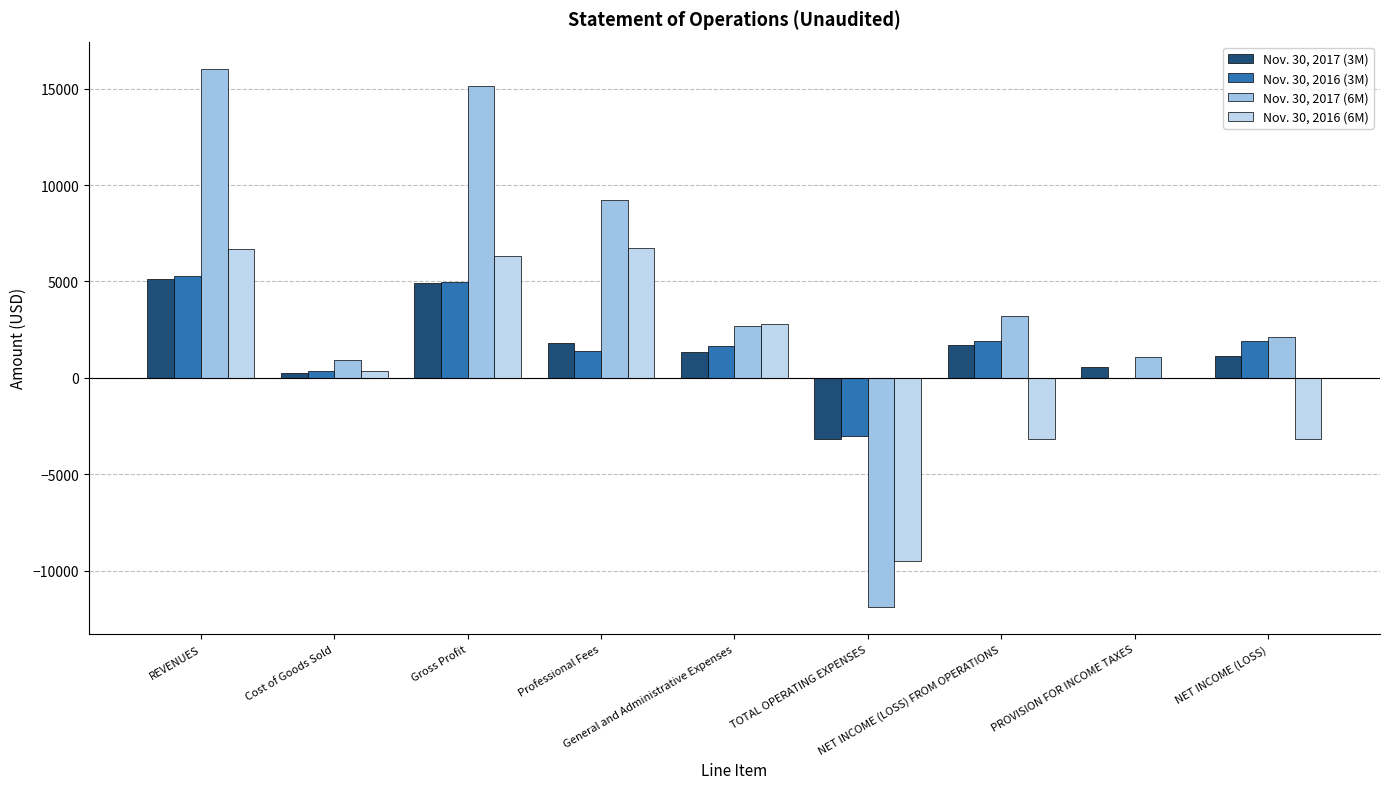

Reading right to left, list all the values displayed in this chart.

Nov. 30, 2017 (3M): NET INCOME (LOSS)=1130	PROVISION FOR INCOME TAXES=582	NET INCOME (LOSS) FROM OPERATIONS=1712	TOTAL OPERATING EXPENSES=-3184	General and Administrative Expenses=1356	Professional Fees=1828	Gross Profit=4896	Cost of Goods Sold=254	REVENUES=5150
Nov. 30, 2016 (3M): NET INCOME (LOSS)=1924	PROVISION FOR INCOME TAXES=0	NET INCOME (LOSS) FROM OPERATIONS=1924	TOTAL OPERATING EXPENSES=-3031	General and Administrative Expenses=1627	Professional Fees=1404	Gross Profit=4955	Cost of Goods Sold=345	REVENUES=5300
Nov. 30, 2017 (6M): NET INCOME (LOSS)=2128	PROVISION FOR INCOME TAXES=1097	NET INCOME (LOSS) FROM OPERATIONS=3225	TOTAL OPERATING EXPENSES=-11901	General and Administrative Expenses=2676	Professional Fees=9225	Gross Profit=15126	Cost of Goods Sold=924	REVENUES=16050
Nov. 30, 2016 (6M): NET INCOME (LOSS)=-3159	PROVISION FOR INCOME TAXES=0	NET INCOME (LOSS) FROM OPERATIONS=-3159	TOTAL OPERATING EXPENSES=-9507	General and Administrative Expenses=2783	Professional Fees=6724	Gross Profit=6348	Cost of Goods Sold=352	REVENUES=6700